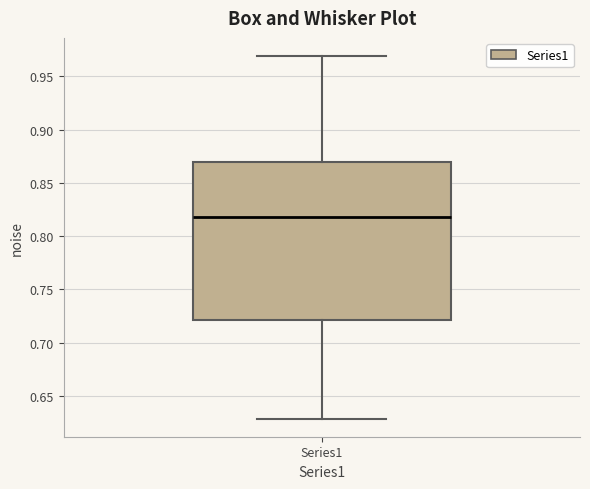

Where does the median line of the box for Series1 sit on the y-axis? The values are not printed on the chart, so give them approximately, as read against the axis.

0.82